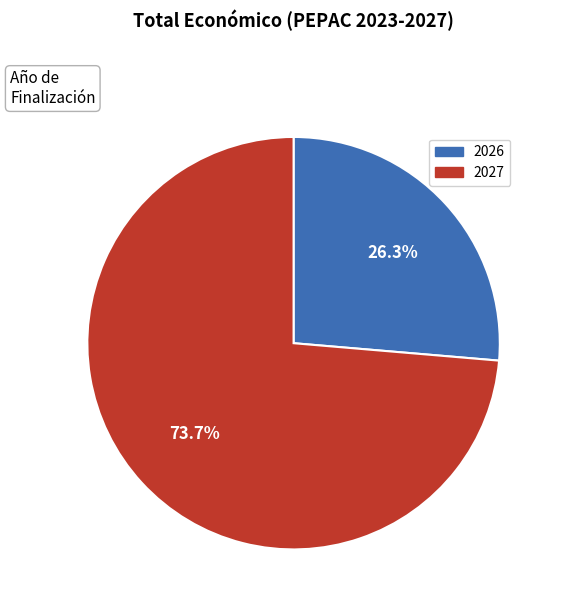

Does any single category account for the majority?

Yes